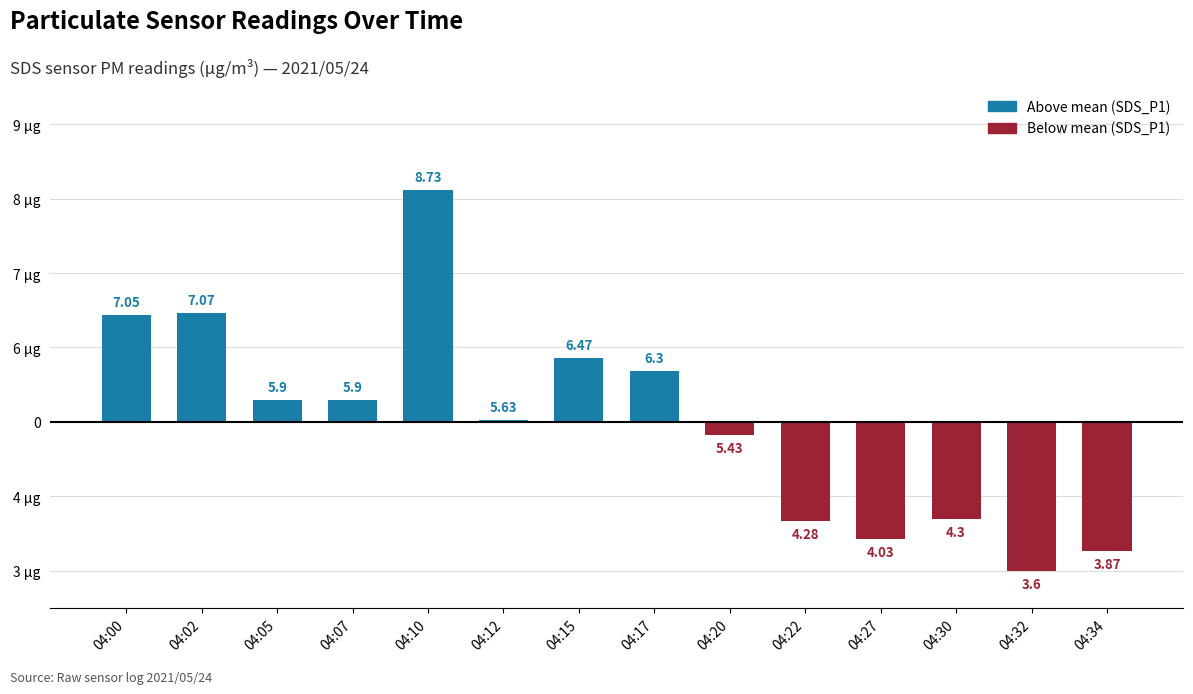

Rank the categories by value from lowest to highest.

04:32, 04:34, 04:27, 04:22, 04:30, 04:20, 04:12, 04:05, 04:07, 04:17, 04:15, 04:00, 04:02, 04:10